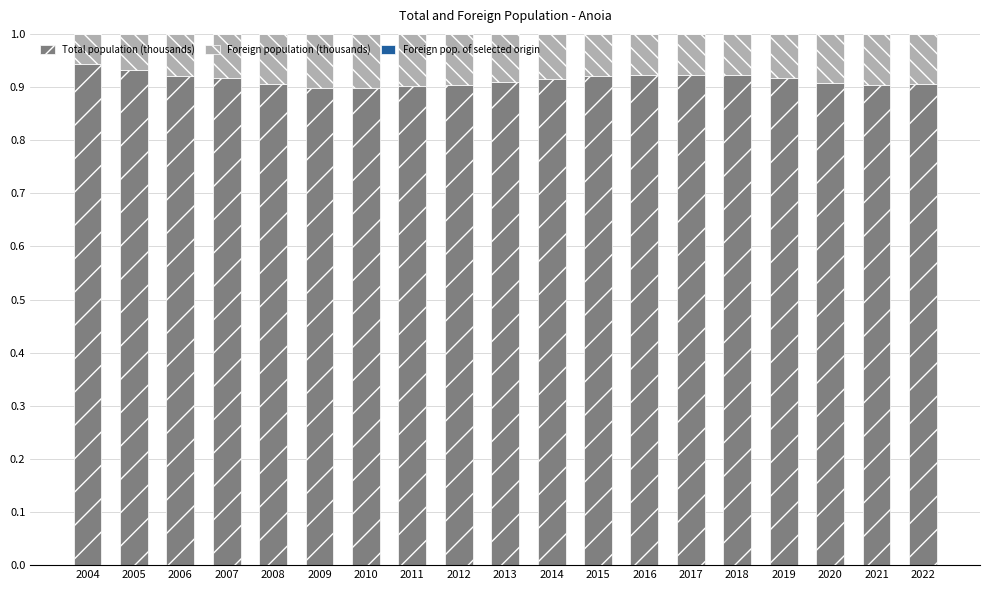

How many data points does each series have?

19